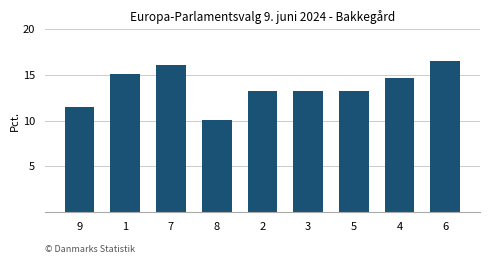

What is the sum of the values at 3 and 4?

28.0